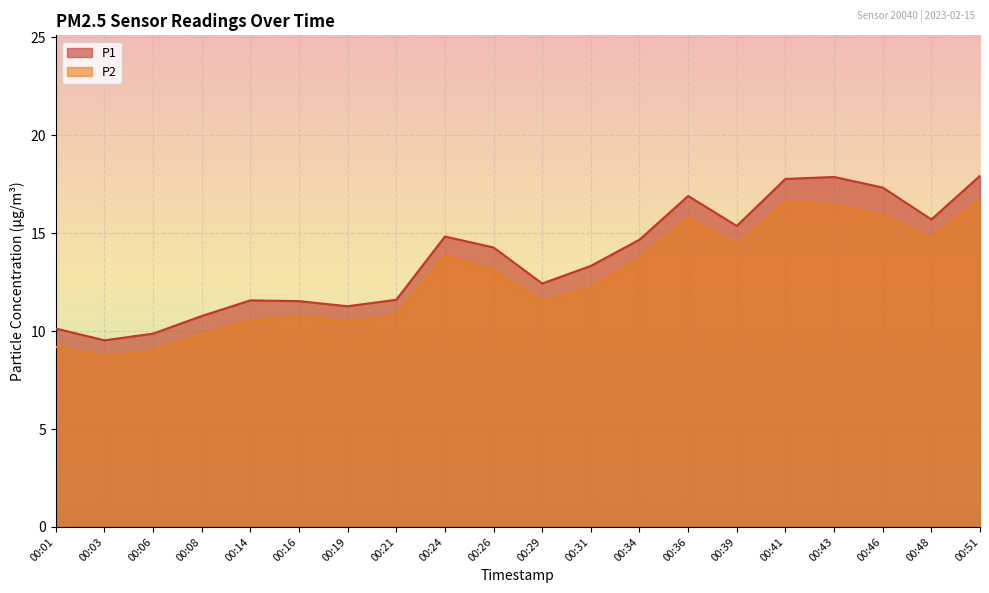

In P2, how many points are lower than both neighbors (excluding endpoints)?

5